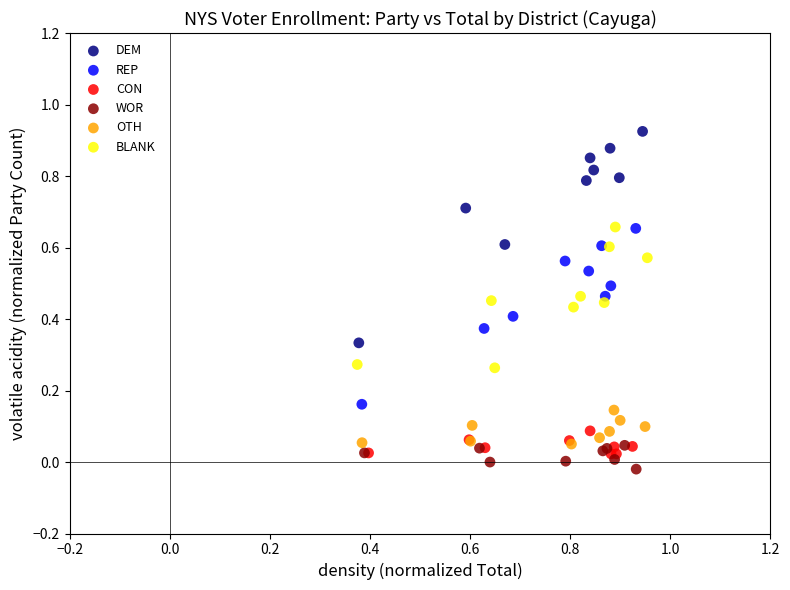

Which series contains the highest Y value?

DEM